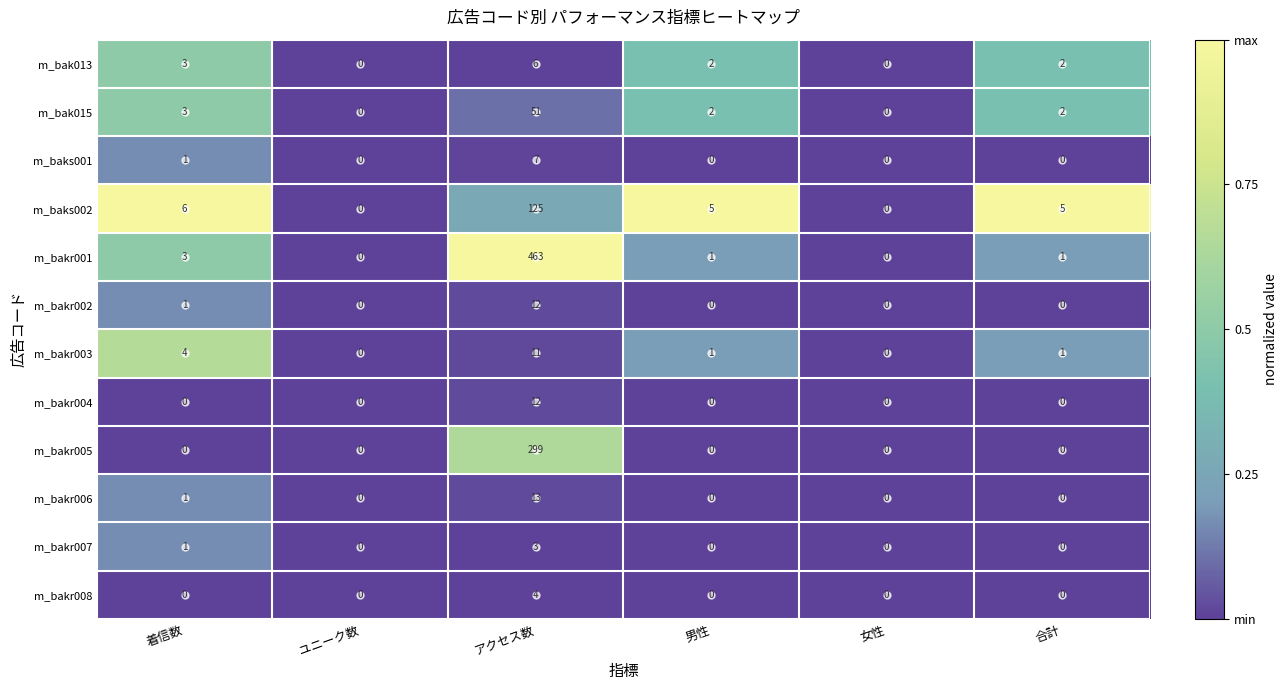

At which label is m_bakr001 closest to 231?

着信数